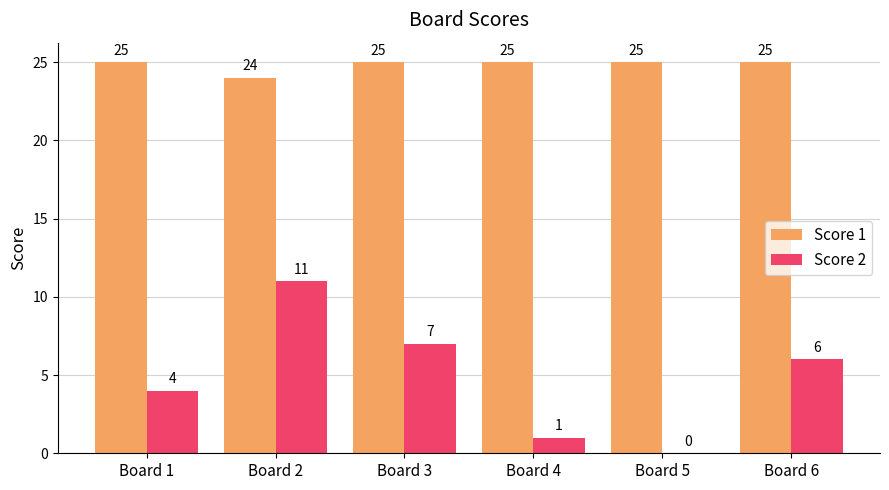

Are the bars horizontal?

No